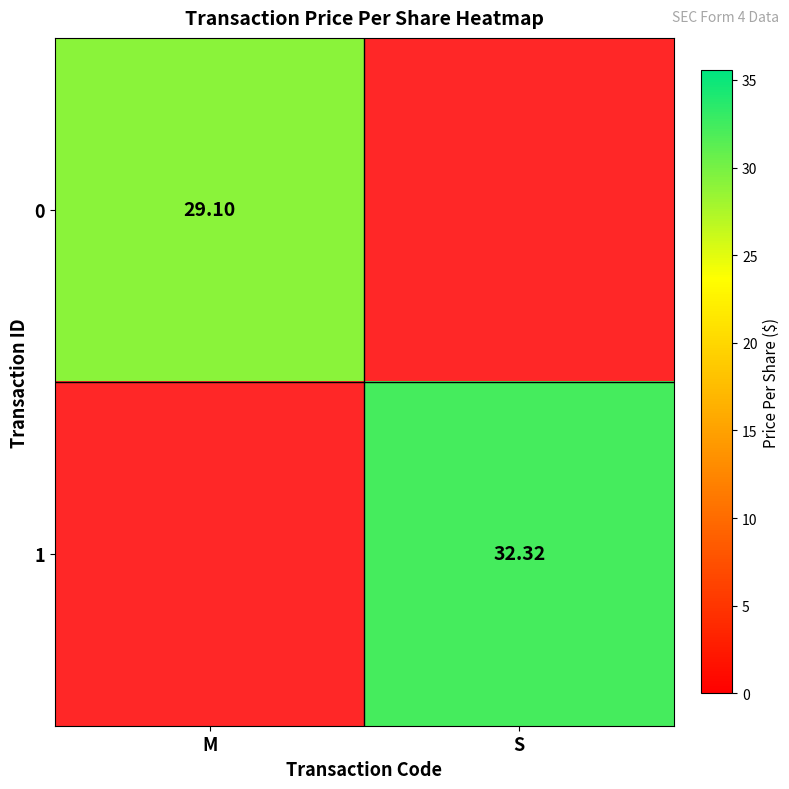

How many data points does each series have?

2